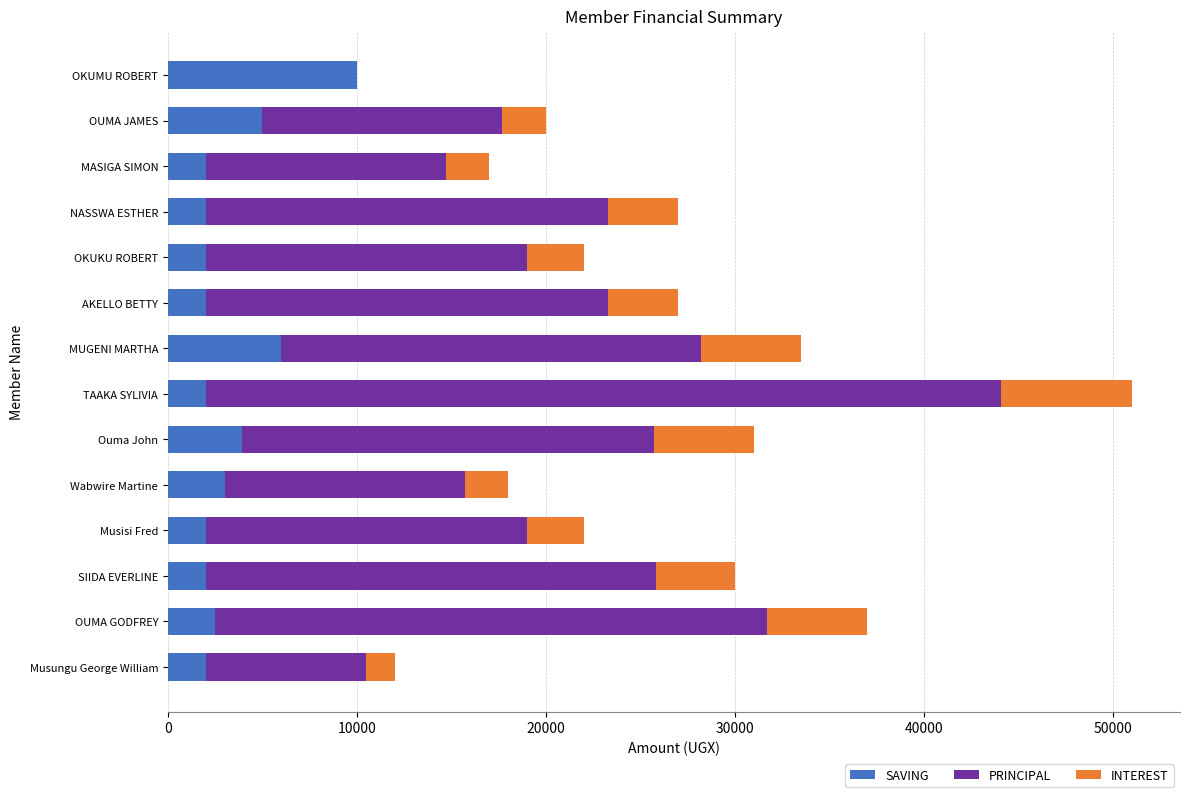

What is the total value across all series at AKELLO BETTY?

27000